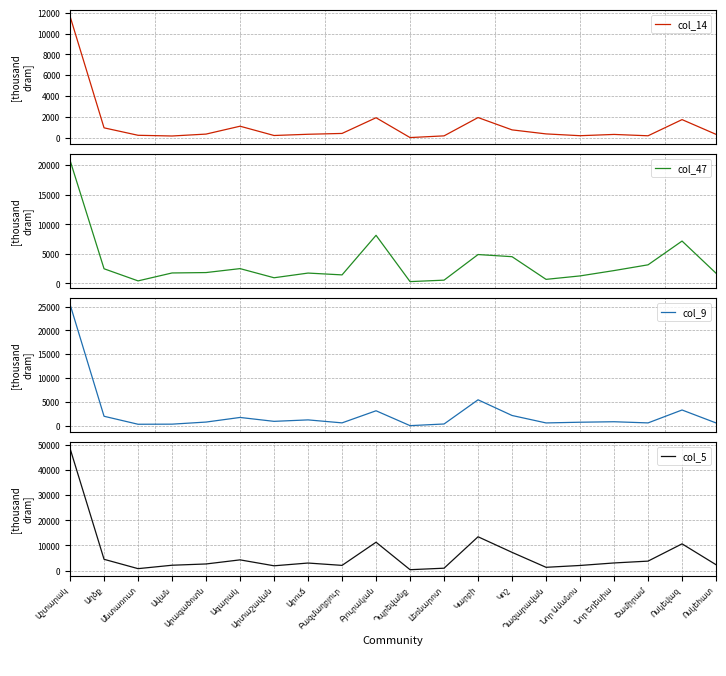

What is the sum of the col_9 values at Շամիրամ and Կարբի?

6036.8